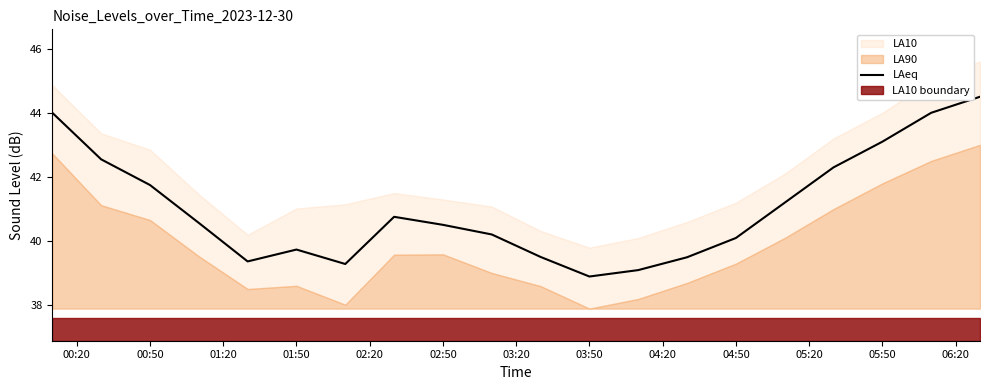

What is the lowest value of the LAeq series?

38.9